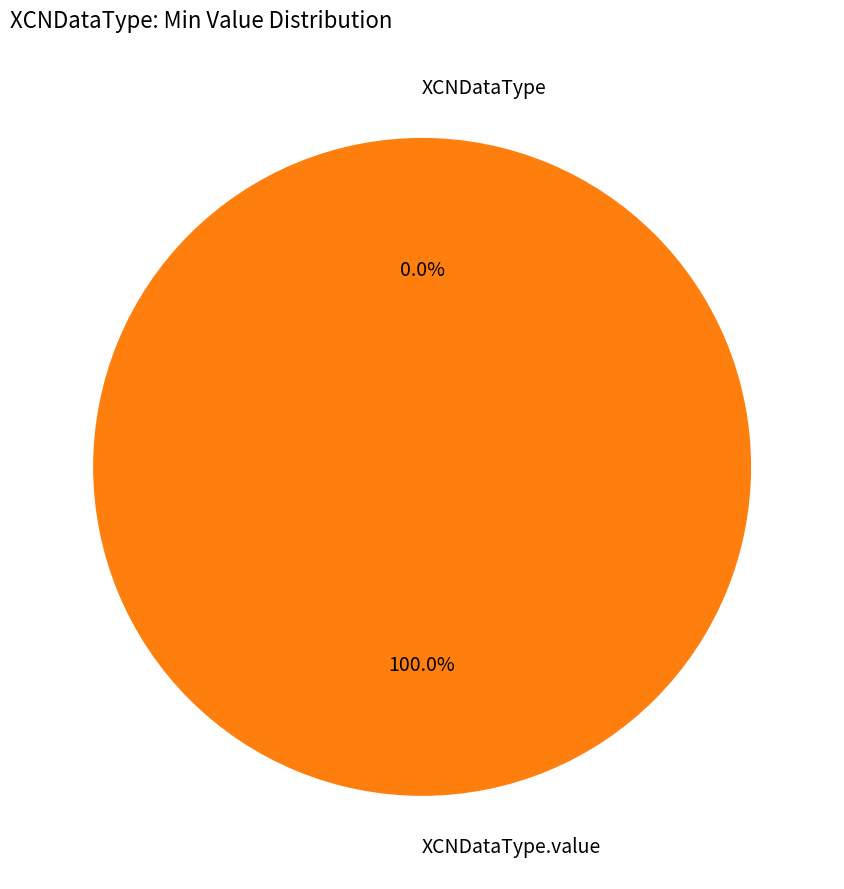

What percentage do XCNDataType and XCNDataType.value together represent?

100.0%